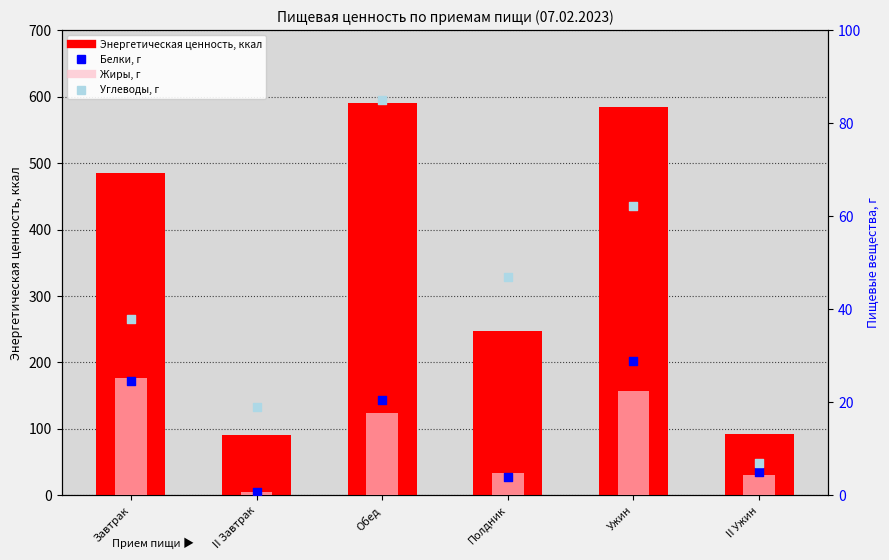

What are all the series names shown in the legend?

Энергетическая ценность, ккал, Жиры, г, Белки, г, Углеводы, г